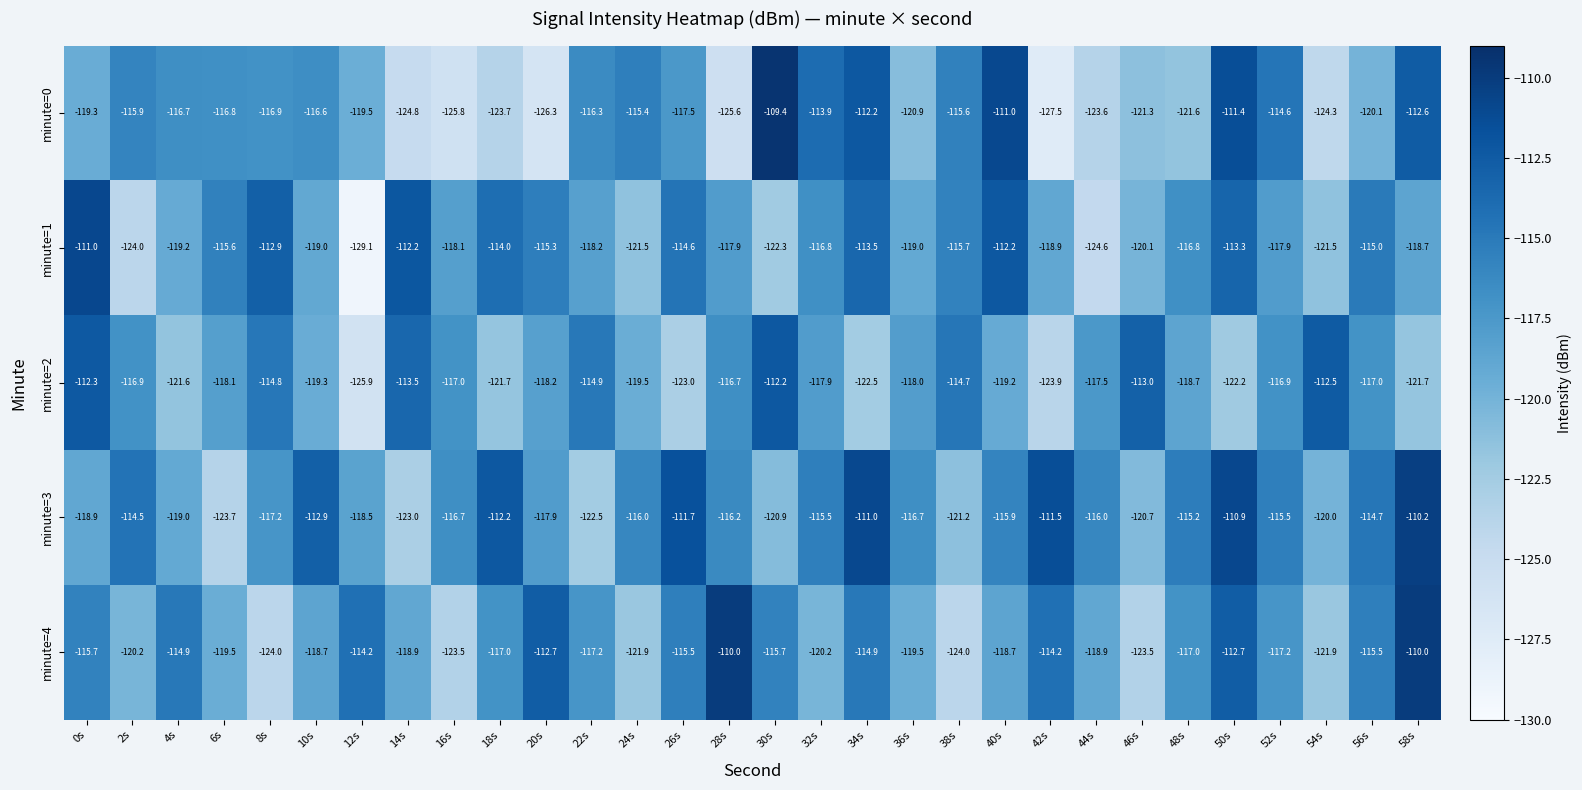

Which series has the largest total across all categories?

minute=3